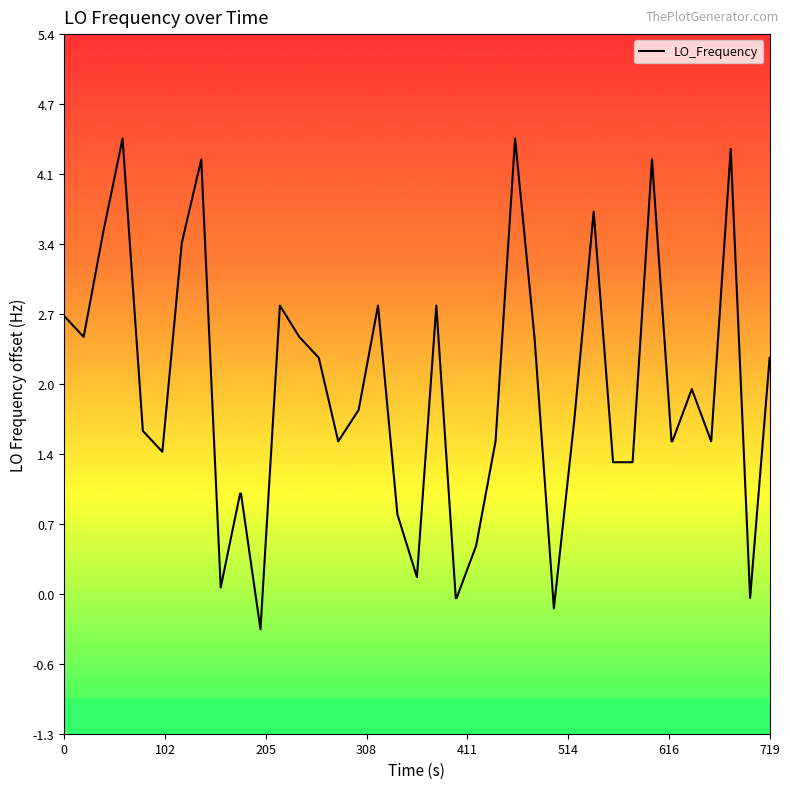

What is the maximum value shown in the chart?

4.4